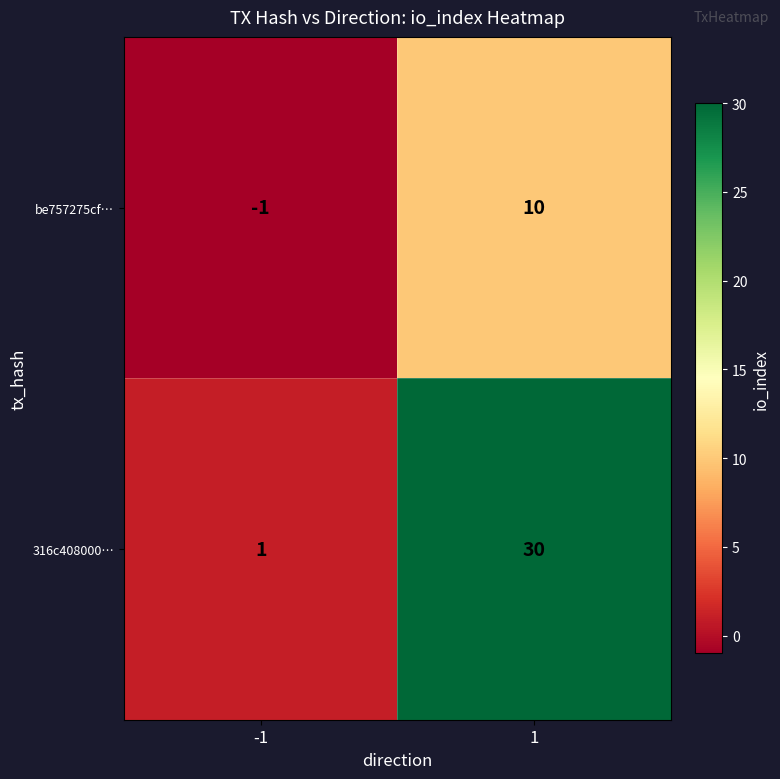

Rank the series by their maximum value, from lowest to highest.

be757275cf…, 316c408000…